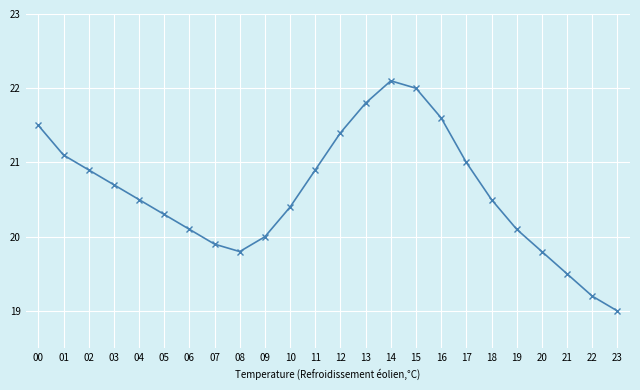

Does the chart have visible grid lines?

Yes